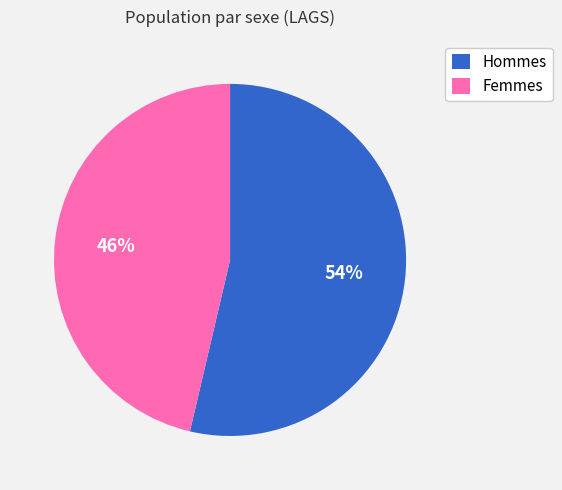

Is it true that Hommes is 54% of the pie?

True